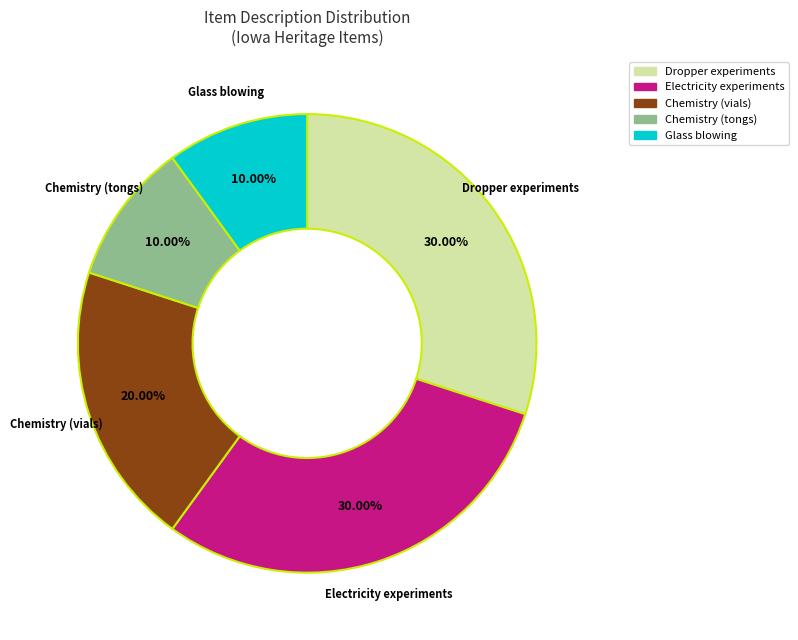

Combined, do Glass blowing and Electricity experiments account for over 50%?

No